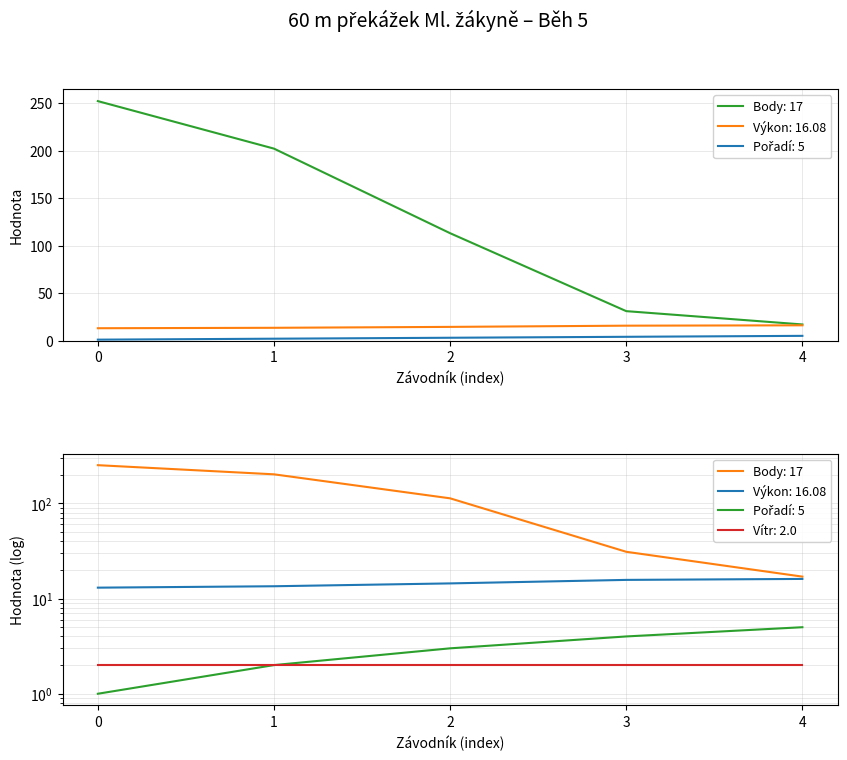

What is the lowest value of the Pořadí series?

1.0